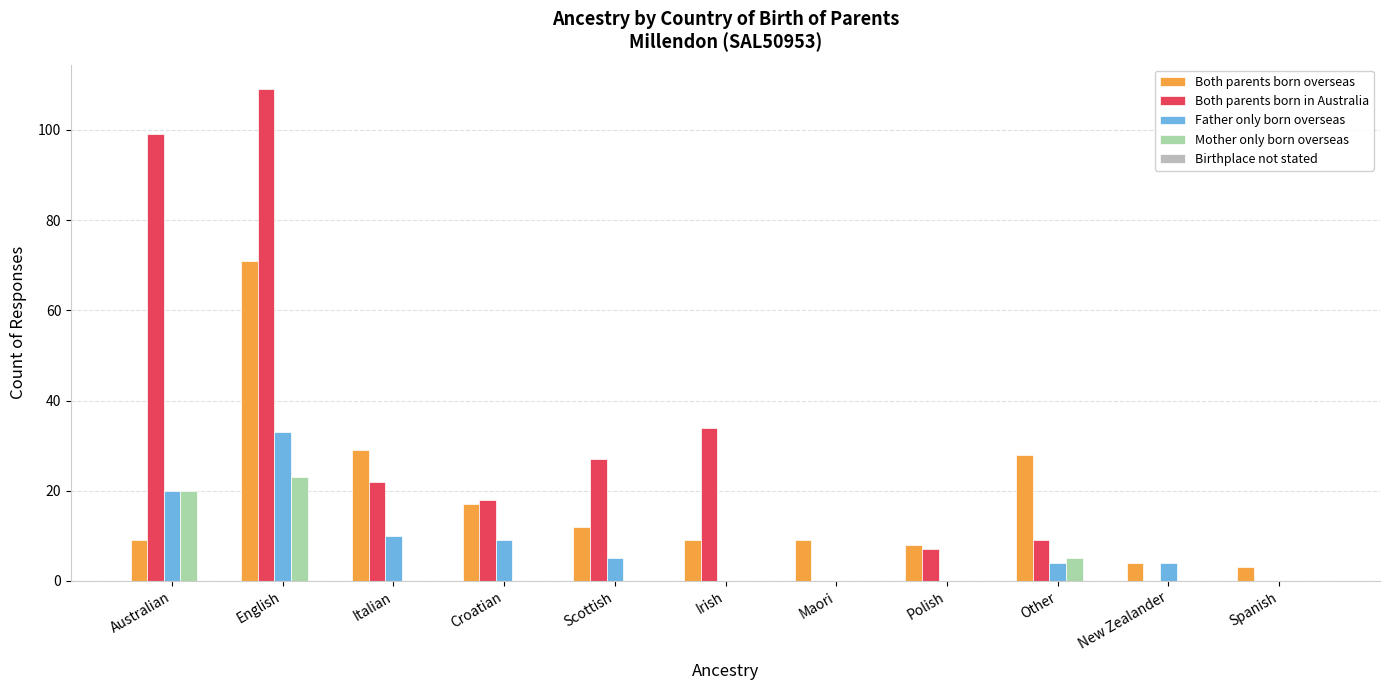

Which series changed the most between Australian and English?

Both parents born overseas